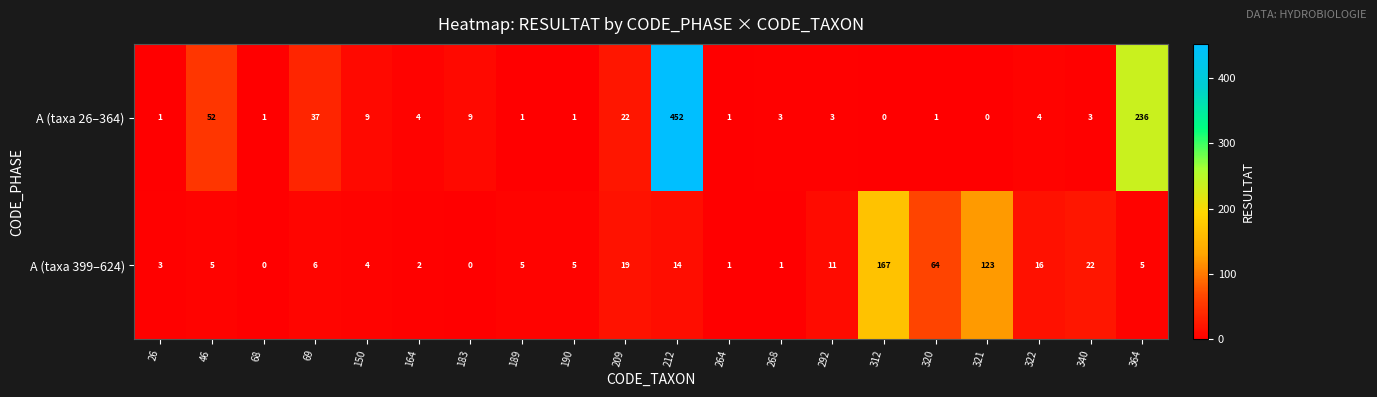

Which series has the widest spread of values?

A (taxa 26–364)